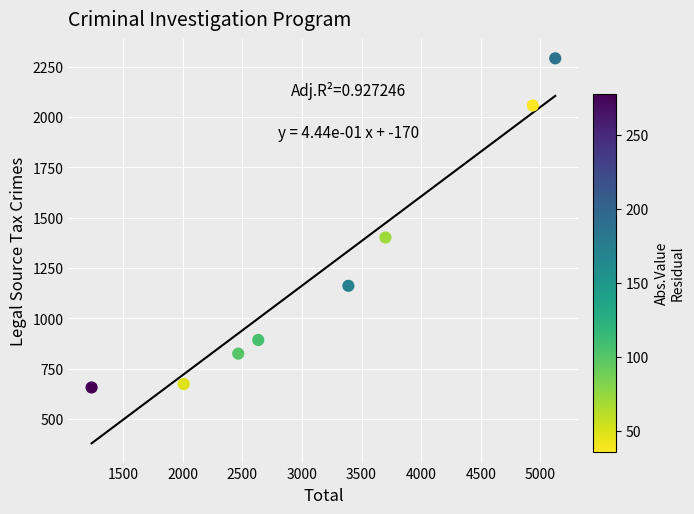

What is the average Y value?

1244